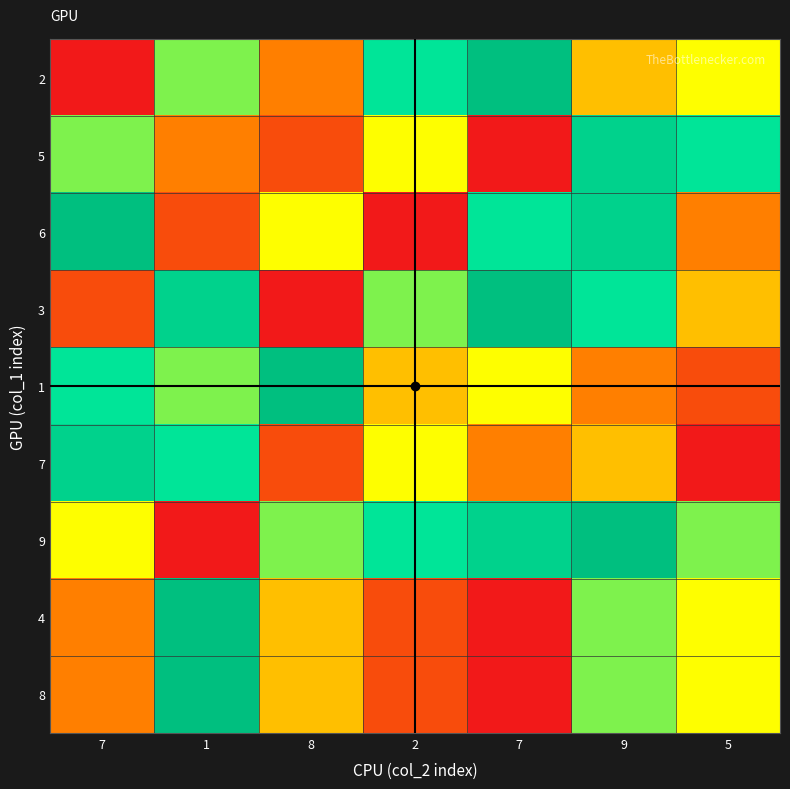

List the series in order of their peak value, lowest first.

5, 7, 2, 6, 3, 1, 9, 4, 8